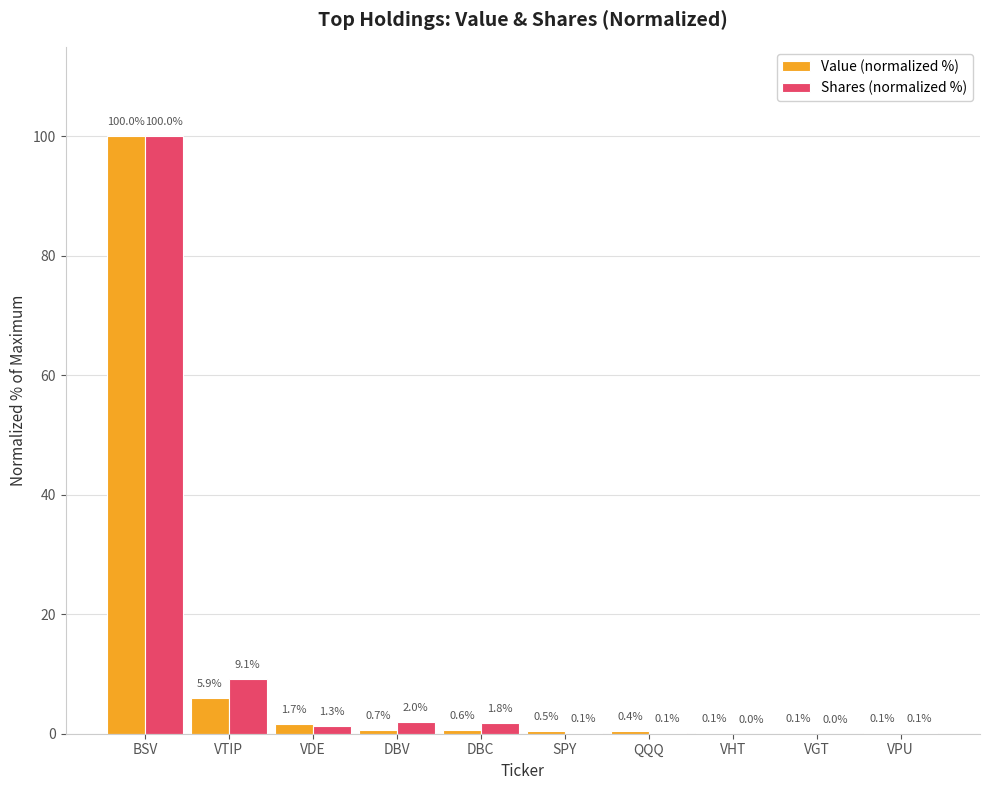

Which label corresponds to the largest value in the chart?

BSV